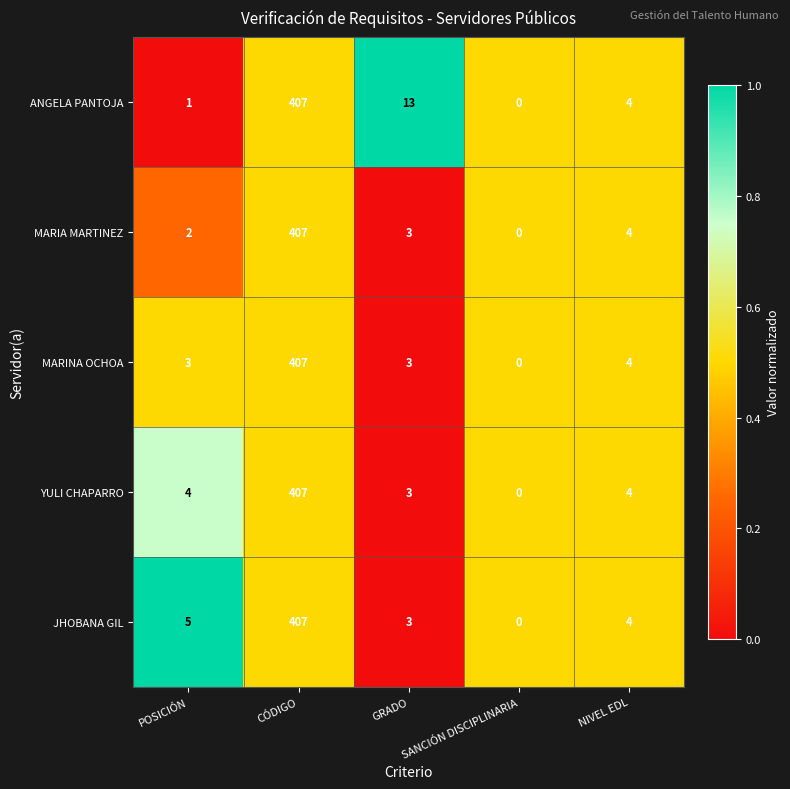

Rank the categories by ANGELA PANTOJA value from highest to lowest.

CÓDIGO, GRADO, NIVEL EDL, POSICIÓN, SANCIÓN DISCIPLINARIA